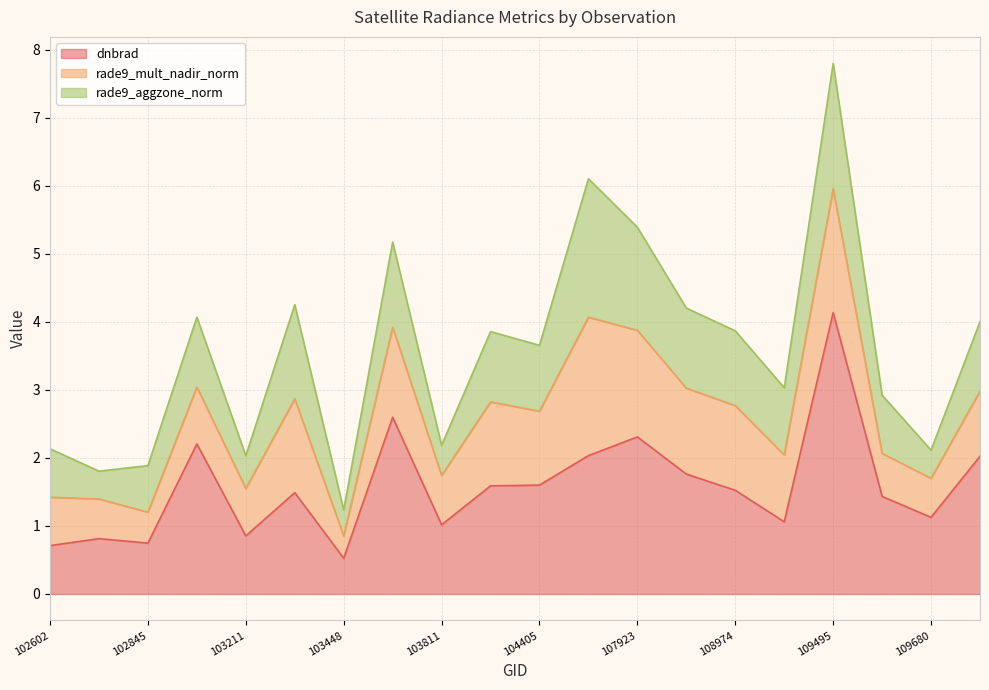

Between 102724 and 108974, which is larger?

108974